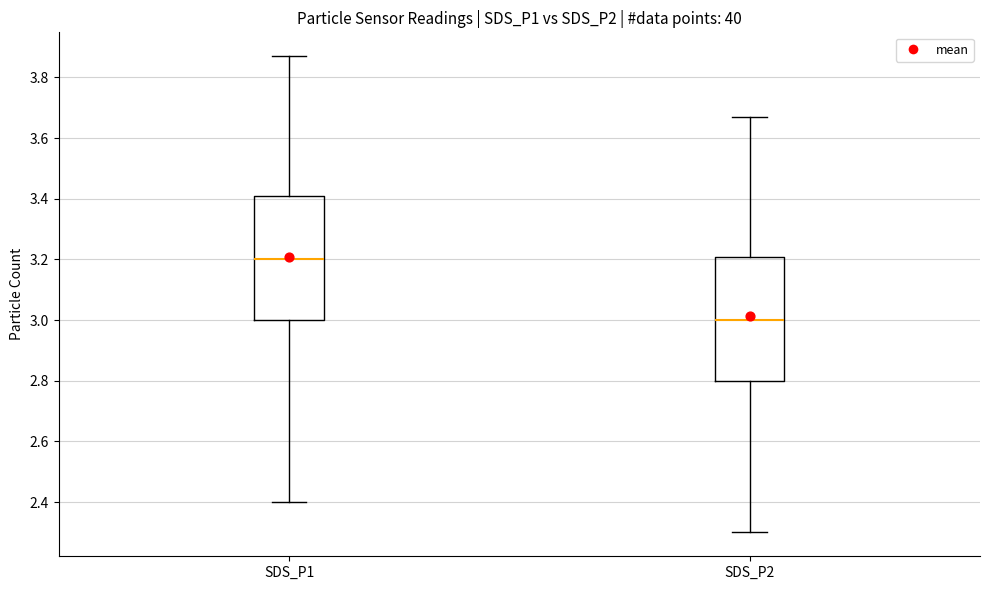

Where does the median line of the box for SDS_P2 sit on the y-axis? The values are not printed on the chart, so give them approximately, as read against the axis.

3.00